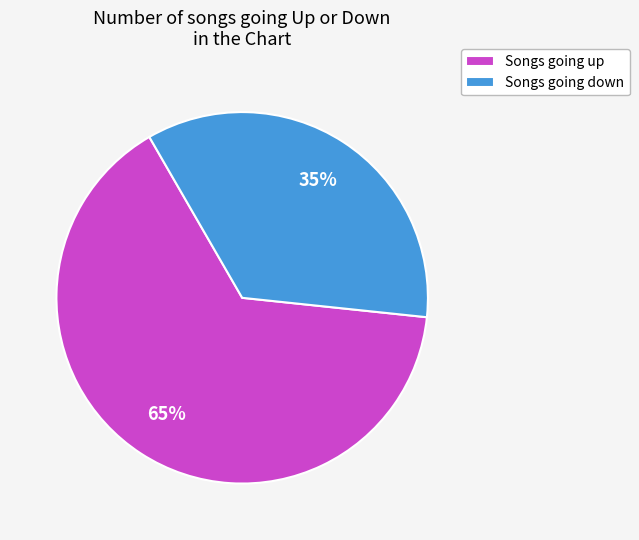

Is it true that Songs going up is 75% of the pie?

False